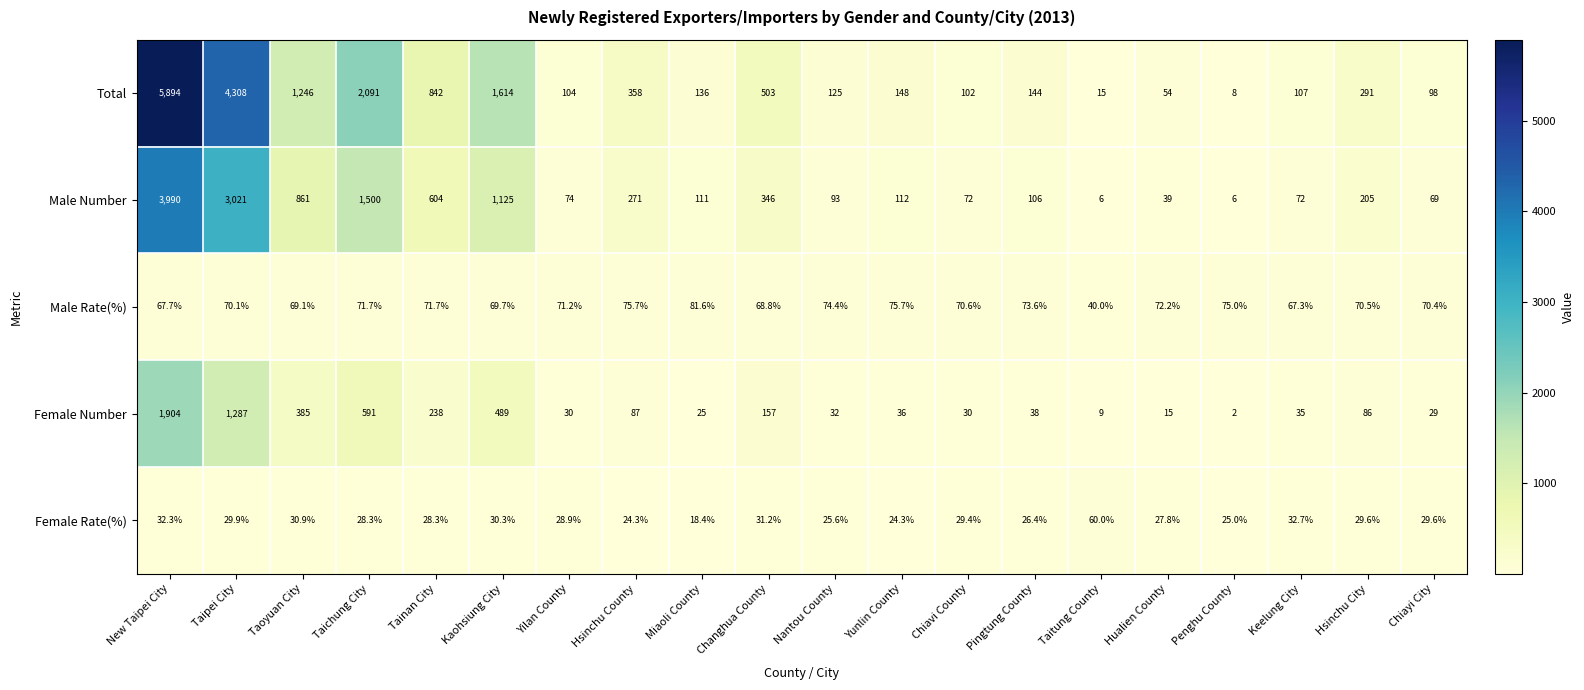

What is the total value across all series at Taoyuan City?

2592.0